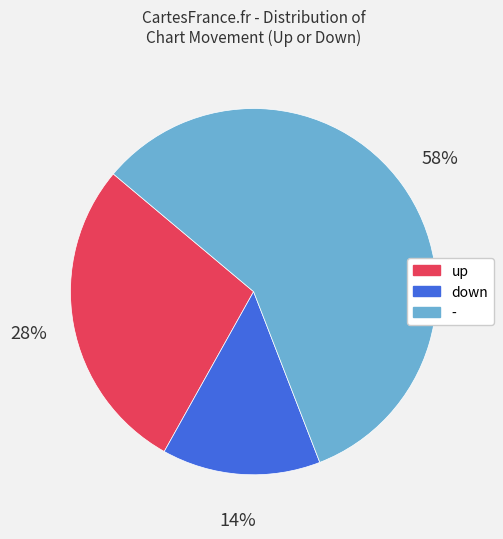

Is the sum of down and - greater than half?

Yes